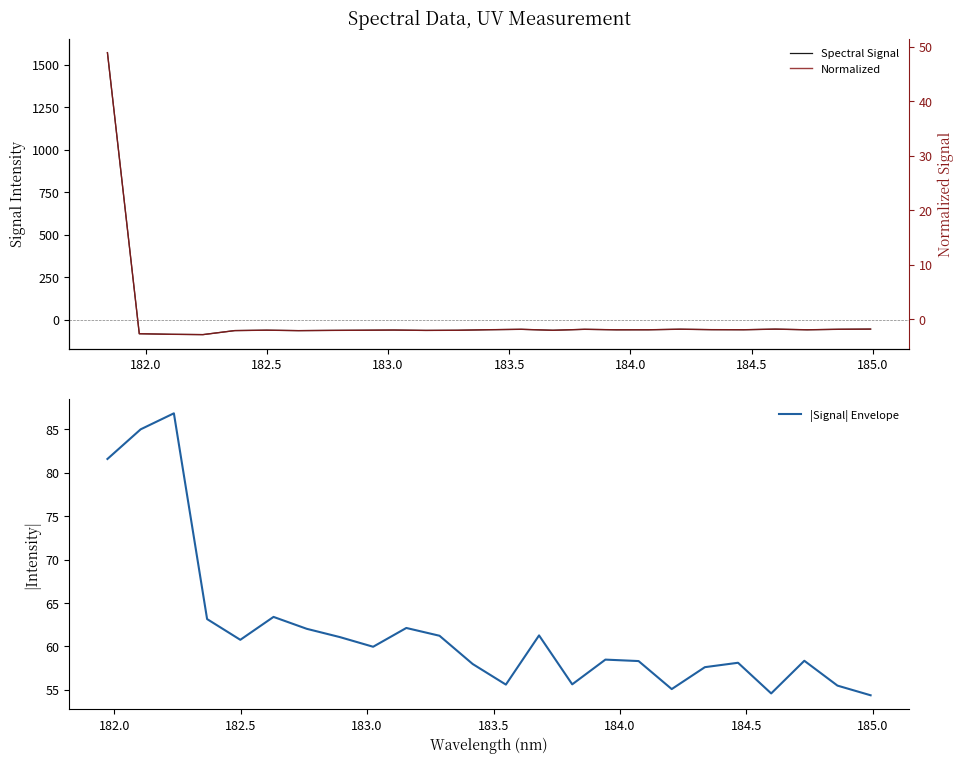

What is the maximum value for |Signal| Envelope?

86.8